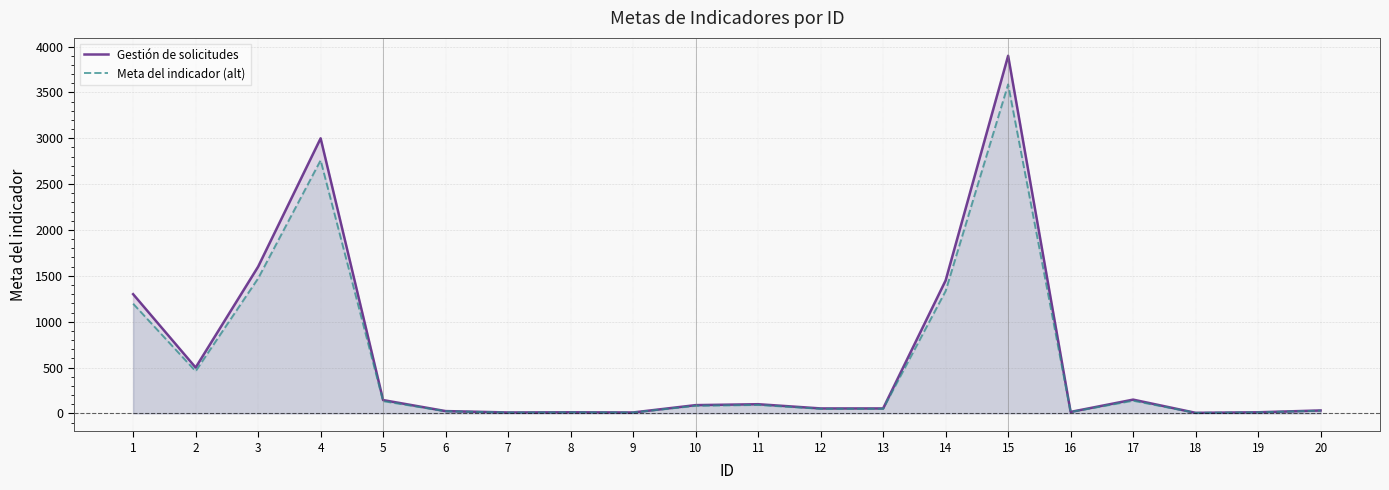

What value does the Meta del indicador (alt) series have at 15?

3588.0